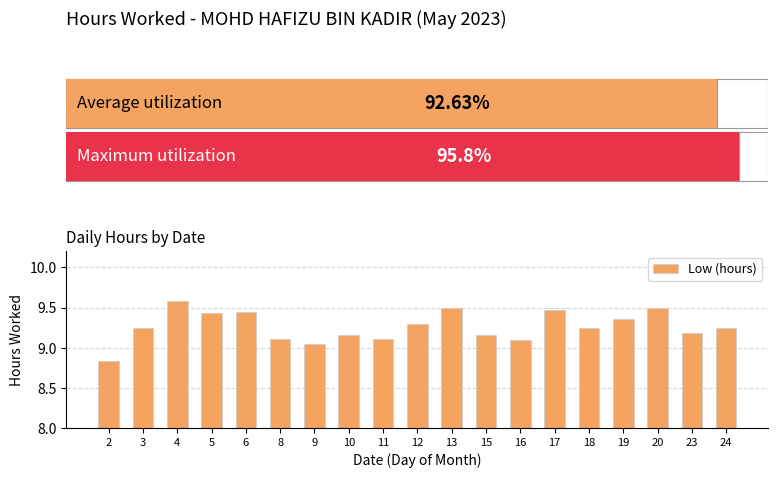

What is the change in value from 2 to 24?

+0.4